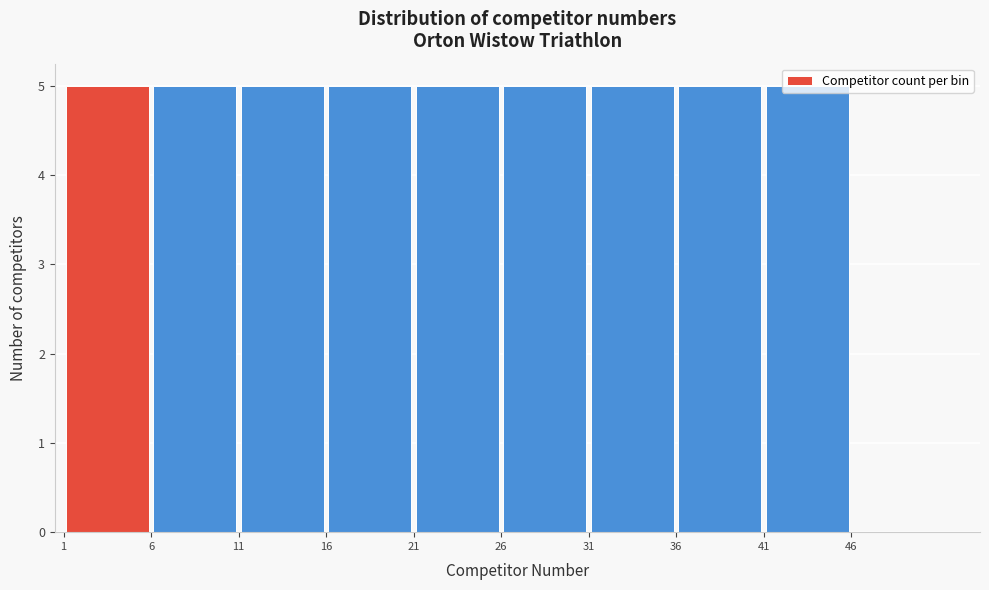

What is the height of the bar covering 40.5 to 45.5 on the x-axis? The values are not printed on the chart, so give them approximately, as read against the axis.

5